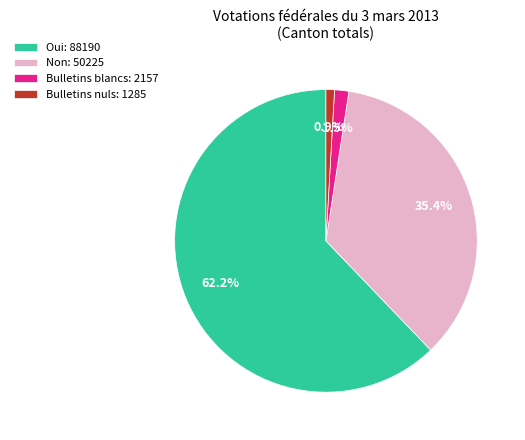

Between Non: 50225 and Bulletins nuls: 1285, which is larger?

Non: 50225